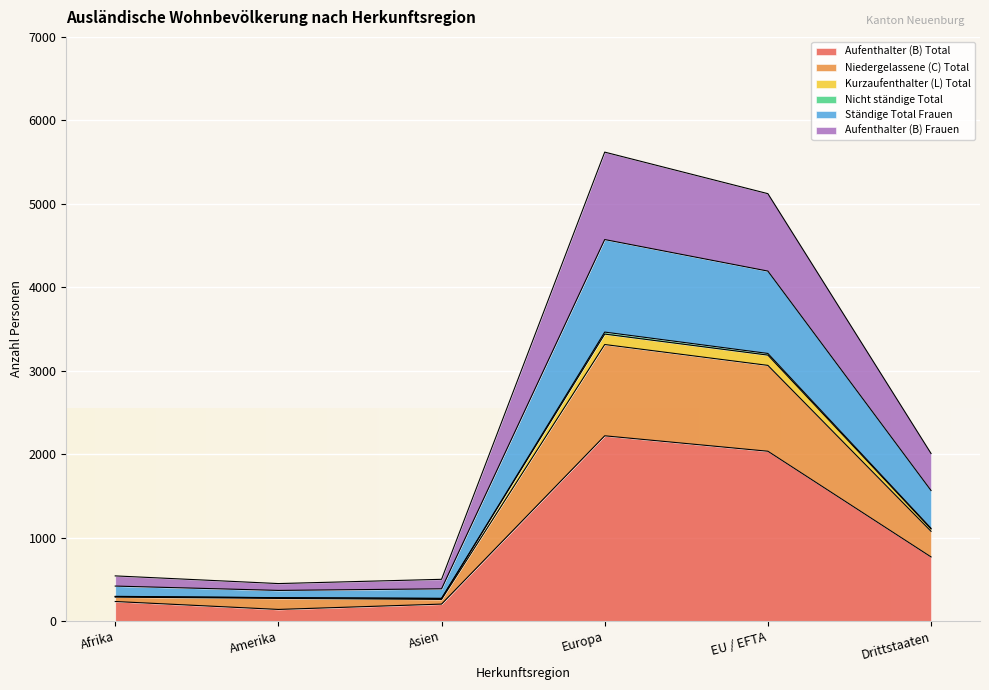

At which label does Aufenthalter (B) Total reach its peak?

Europa